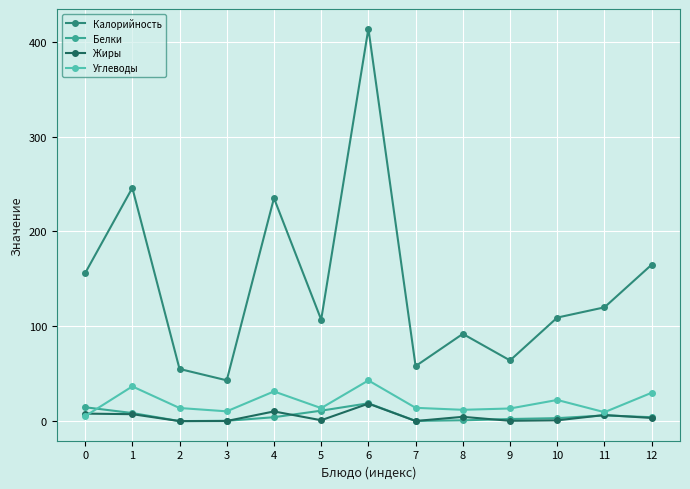

What is the average value of the Калорийность series?

143.4